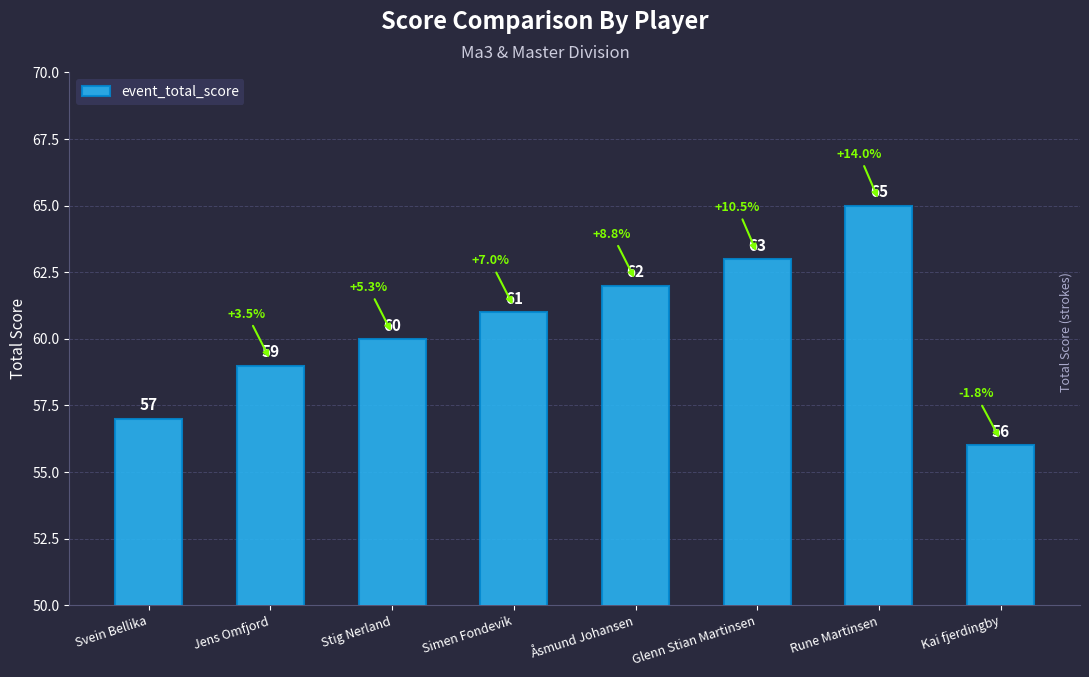

What is the value of the 3rd bar from the left?

60